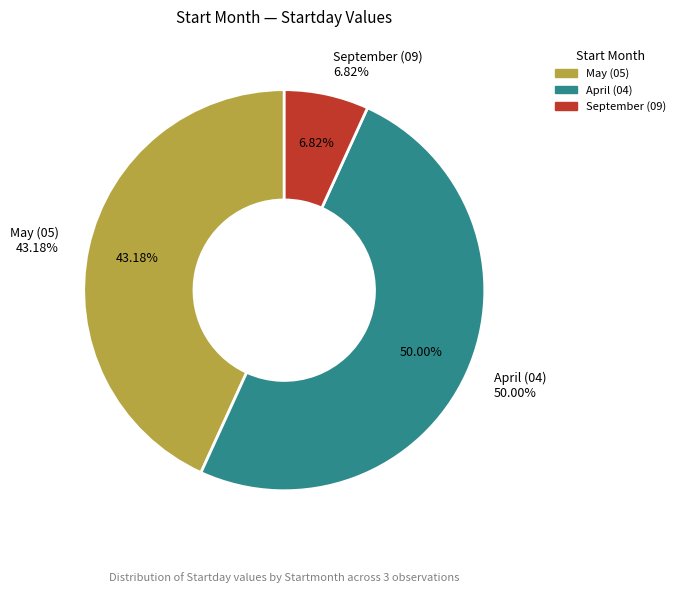

Rank the categories by value from lowest to highest.

09, 05, 04